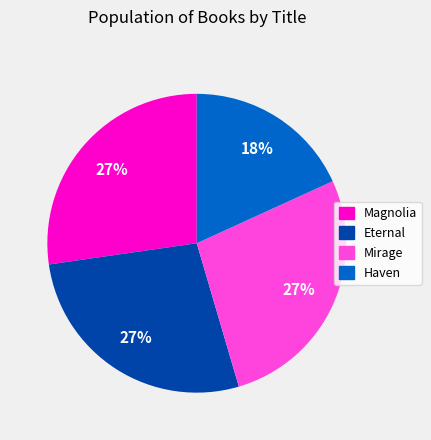

Does Mirage represent more than half of the total?

No